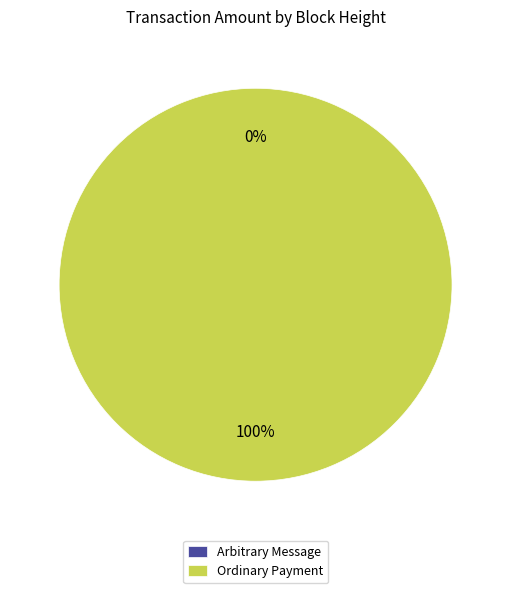

To the nearest percent, what is the difference between the largest and smallest slice percentages?

100%